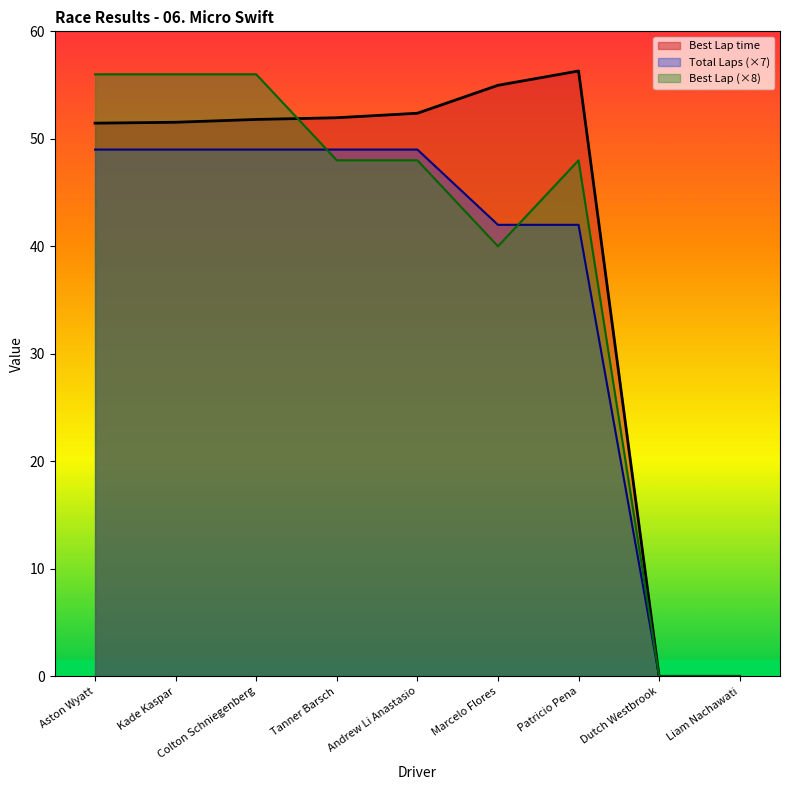

True or false: Best Lap and Total Time cross at least once.

True